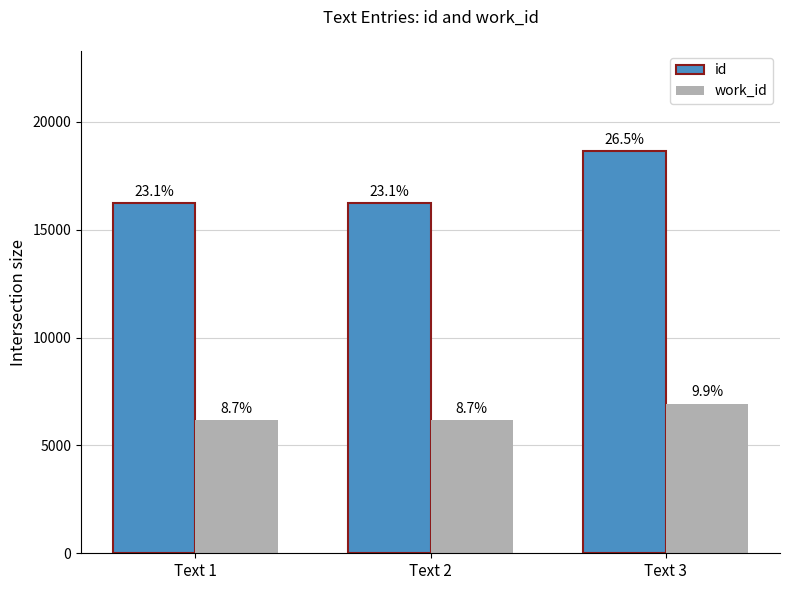

Is the value of id at Text 2 greater than the value of work_id at Text 2?

Yes